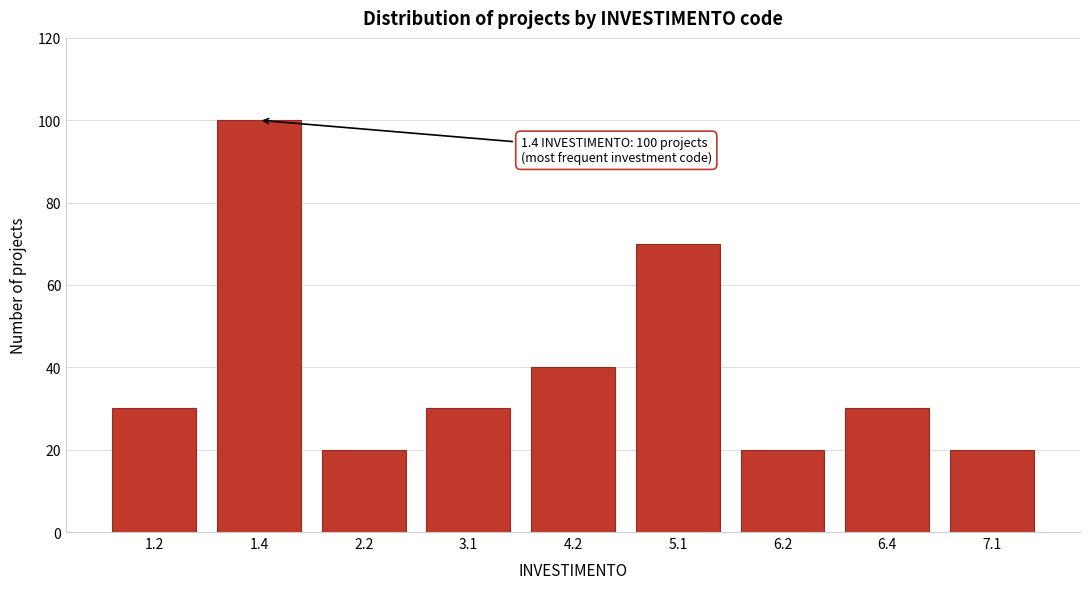

Reading right to left, extract all data points from this chart.

20	30	20	70	40	30	20	100	30